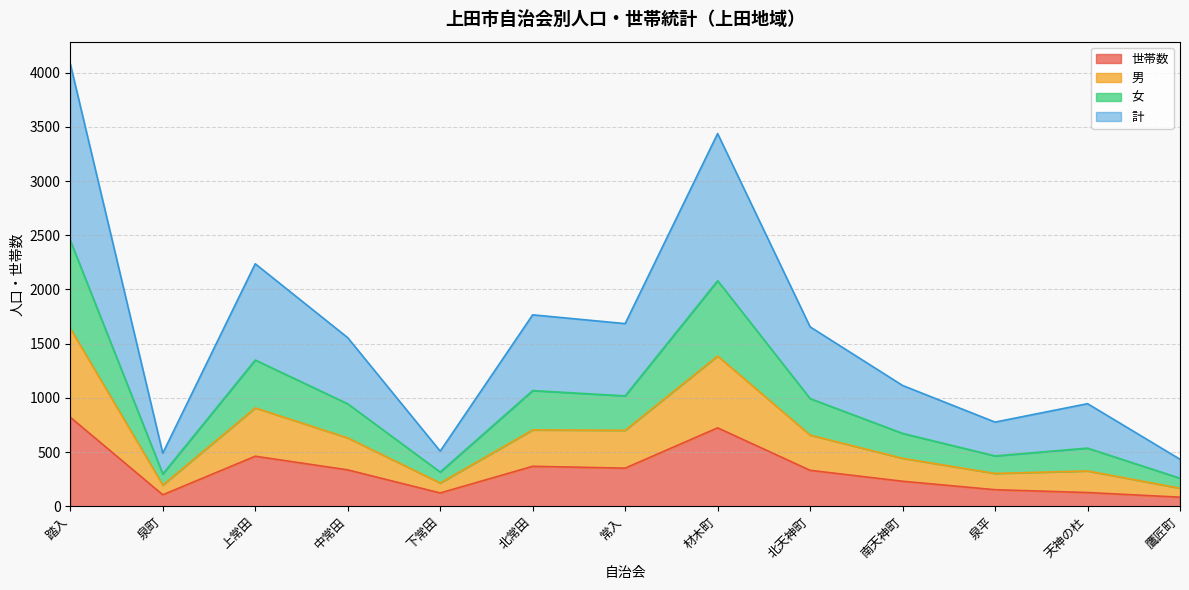

Does the chart display data point markers on the line(s)?

No